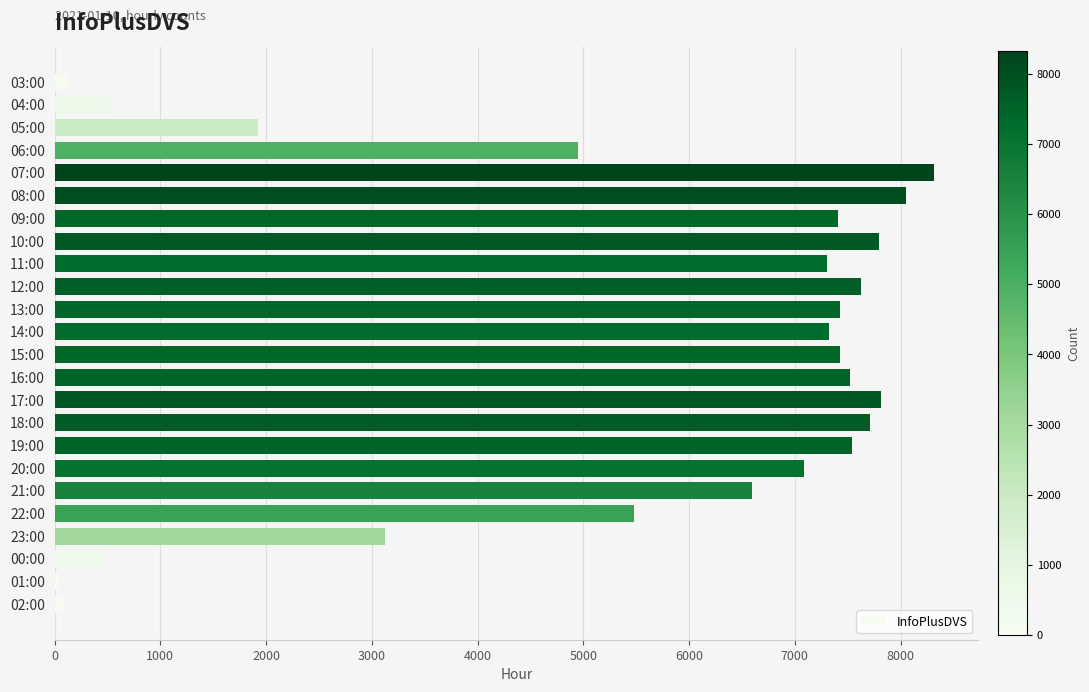

Which has a higher value, 21:00 or 12:00?

12:00